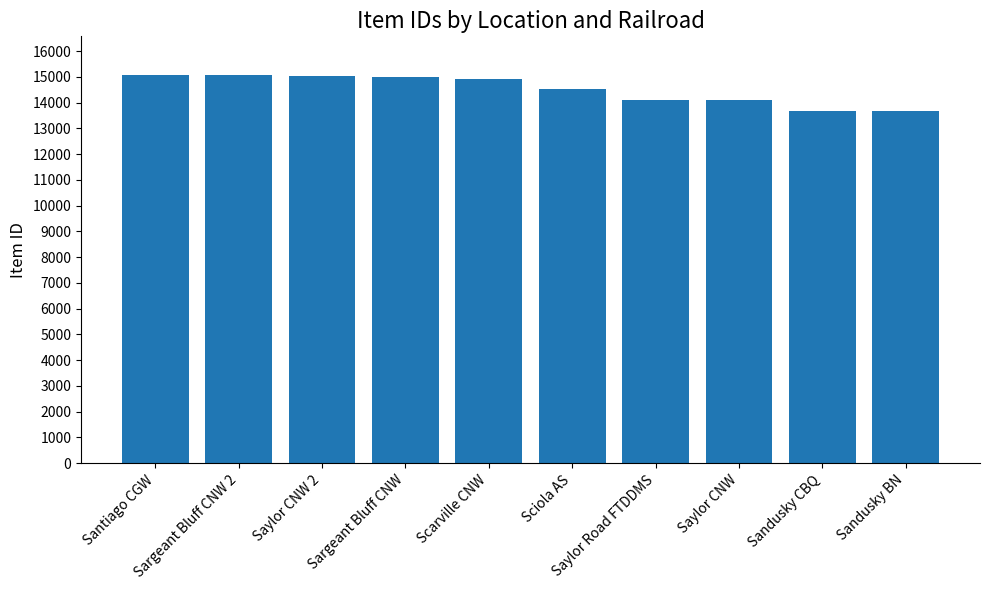

The value at Saylor Road FTDDMS is 14114. True or false?

True